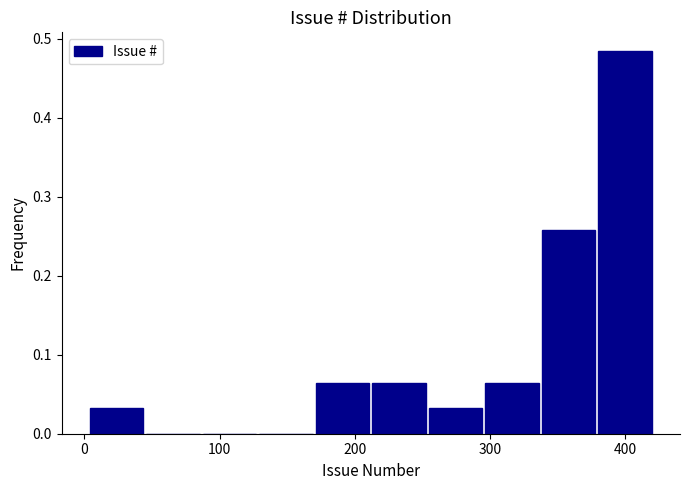

Which range on the x-axis has the tallest bar?

380 to 420